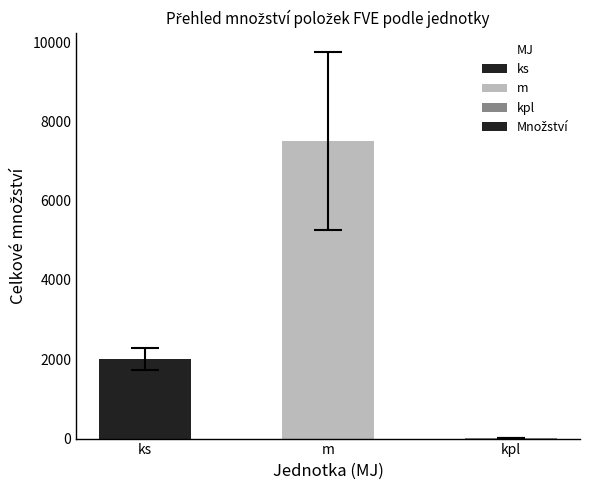

Reading right to left, transcribe all the data shown in this chart.

8	7510	2012